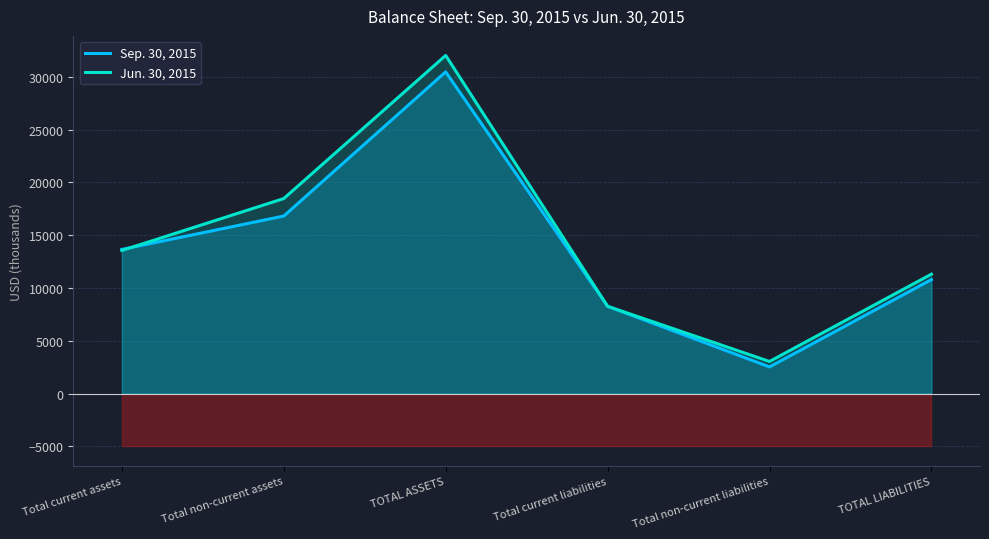

Read the Jun. 30, 2015 value at Total non-current liabilities, to the nearest 10.

3040